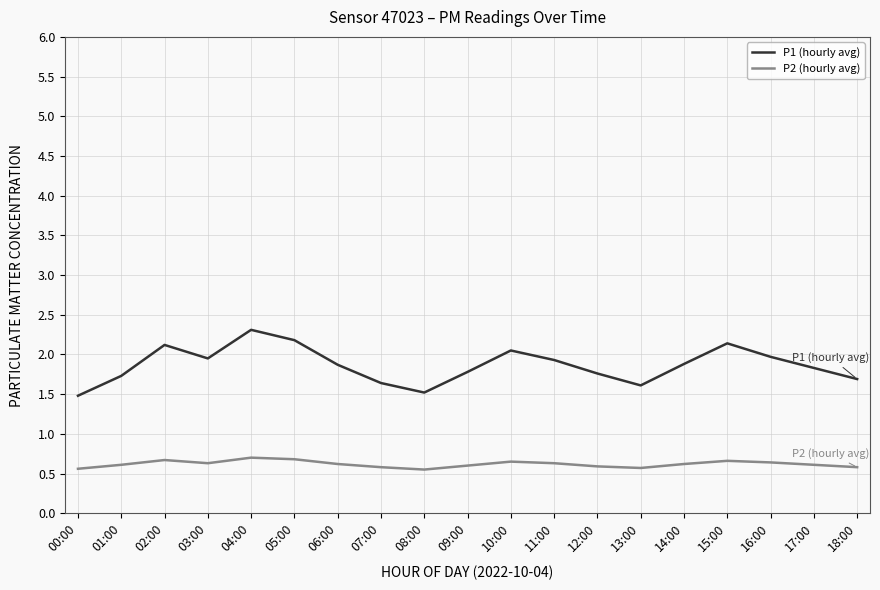

True or false: P2 (hourly avg) has a value of 0.6 at 09:00.

True